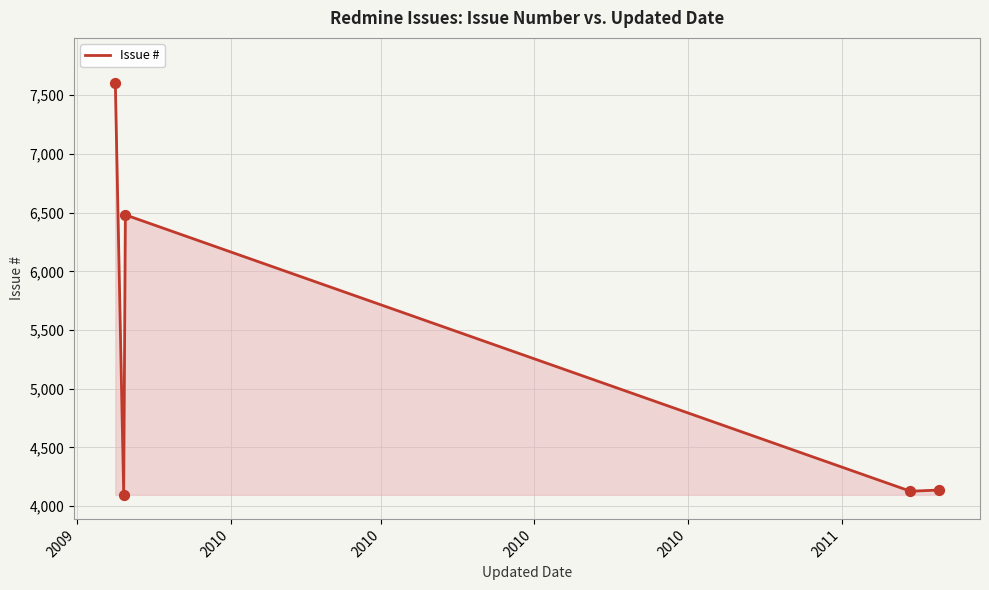

True or false: there are more than 1 points higher than both neighbors.

False